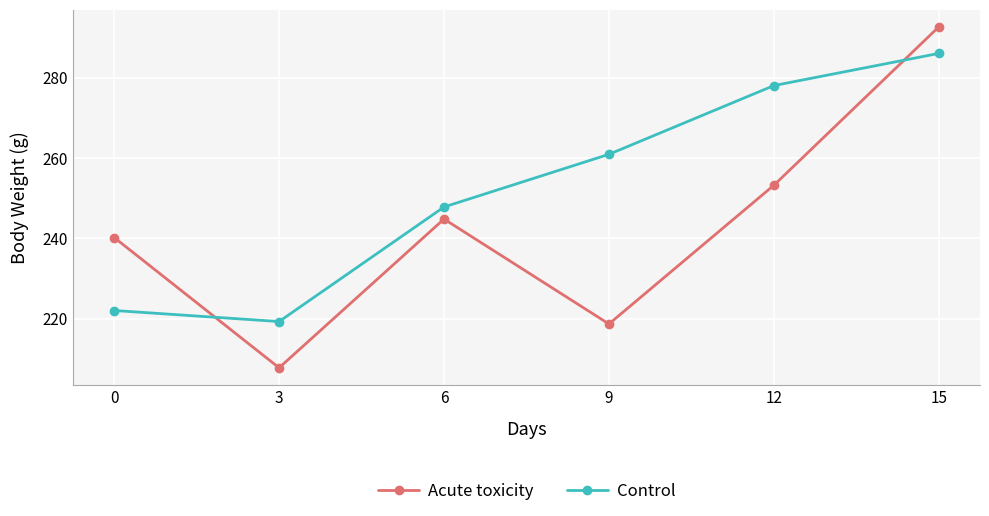

Reading right to left, extract all data points from this chart.

Acute toxicity: 292.6	253.2	218.7	244.8	207.8	240.2
Control: 286.0	278.0	260.9	247.8	219.3	222.1